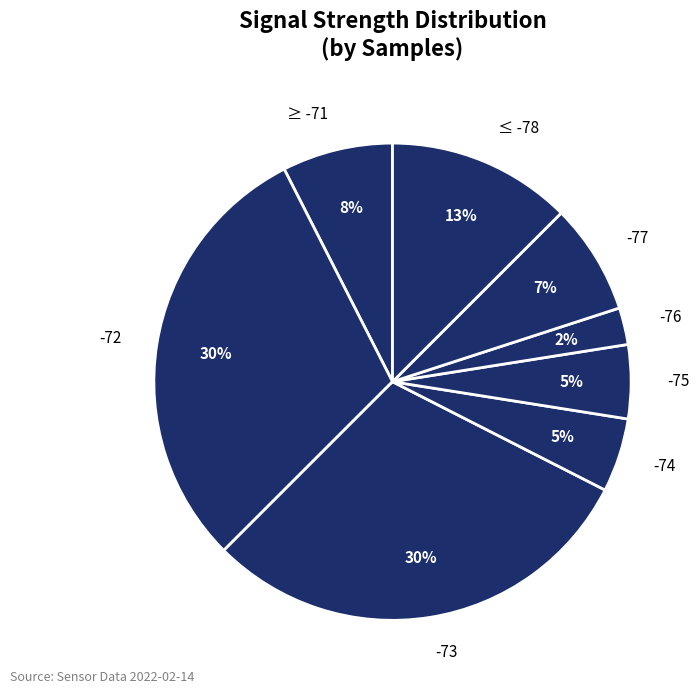

To the nearest percent, what is the average slice percentage?

12%